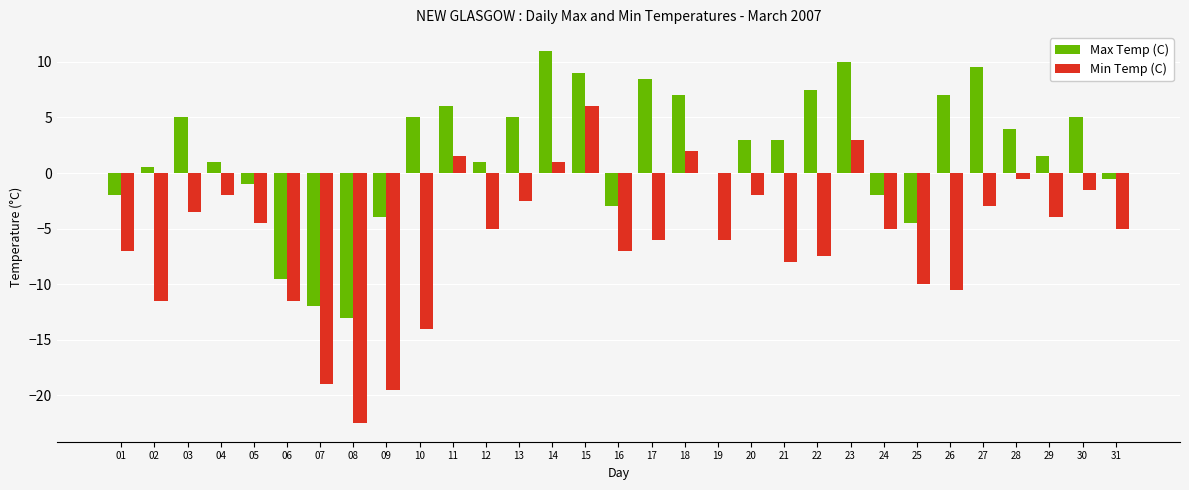

What is the total value across all series at 02?

-11.0